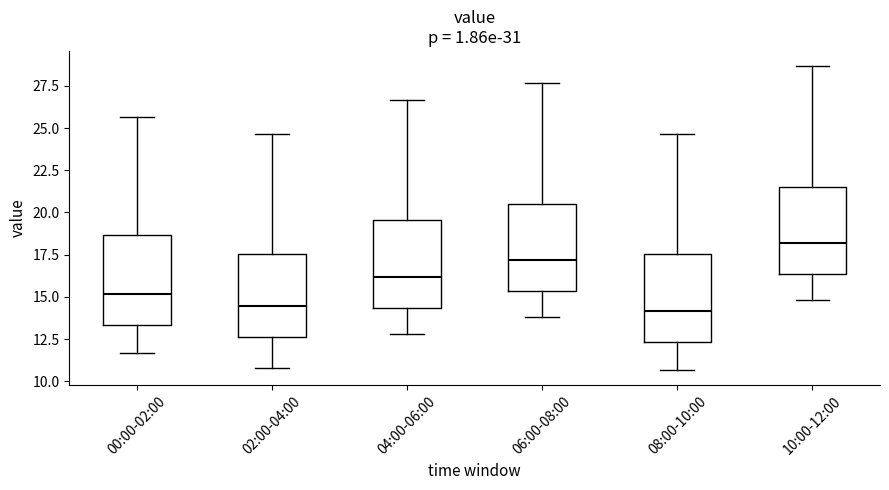

Where does the lower whisker of the box for 06:00-08:00 end on the y-axis? The values are not printed on the chart, so give them approximately, as read against the axis.

14.0